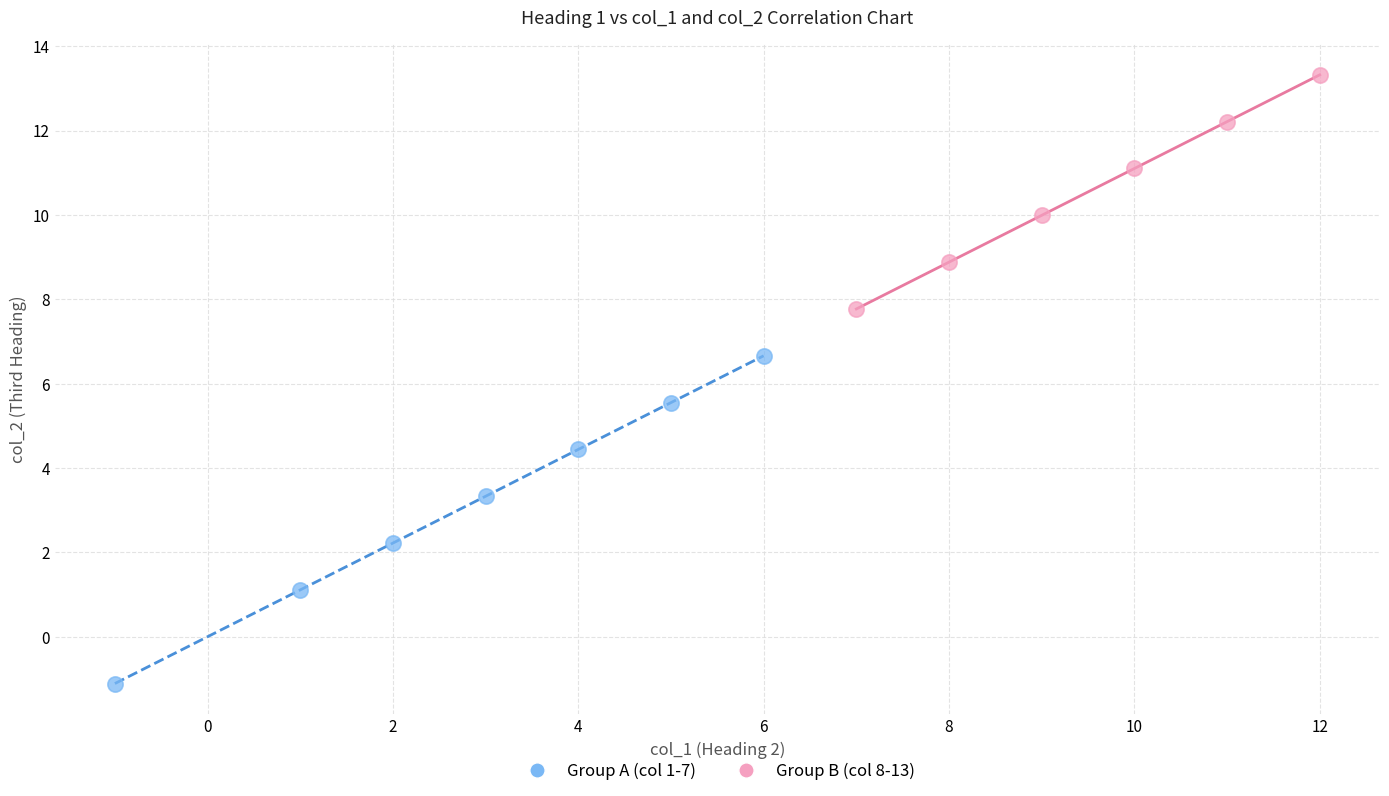

Which series has the widest spread of Y values?

Group A (col 1-7)